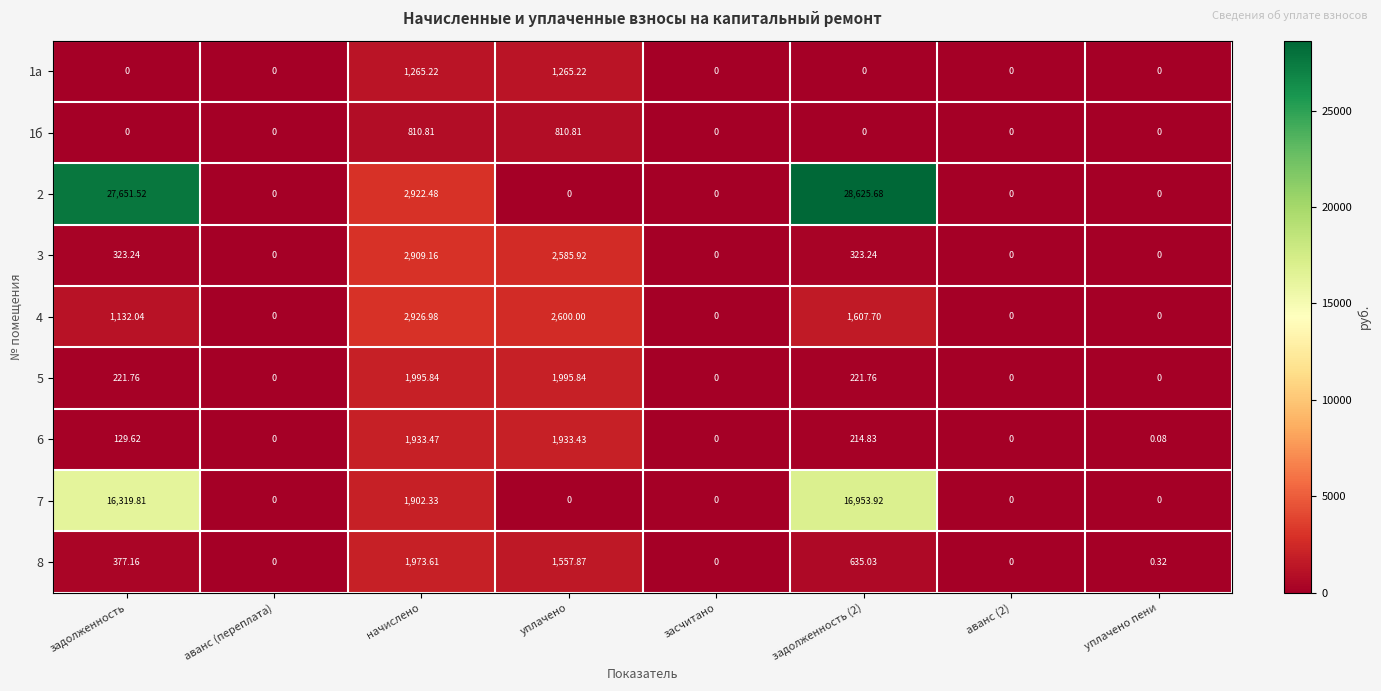

Is the value of 6 at задолженность (2) greater than the value of 1б at засчитано?

Yes